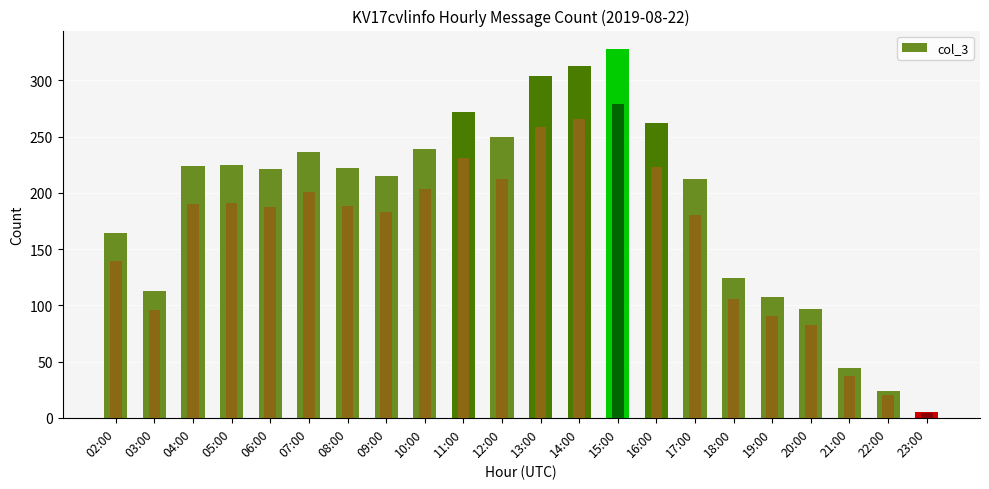

At which label is the value closest to 166?

02:00